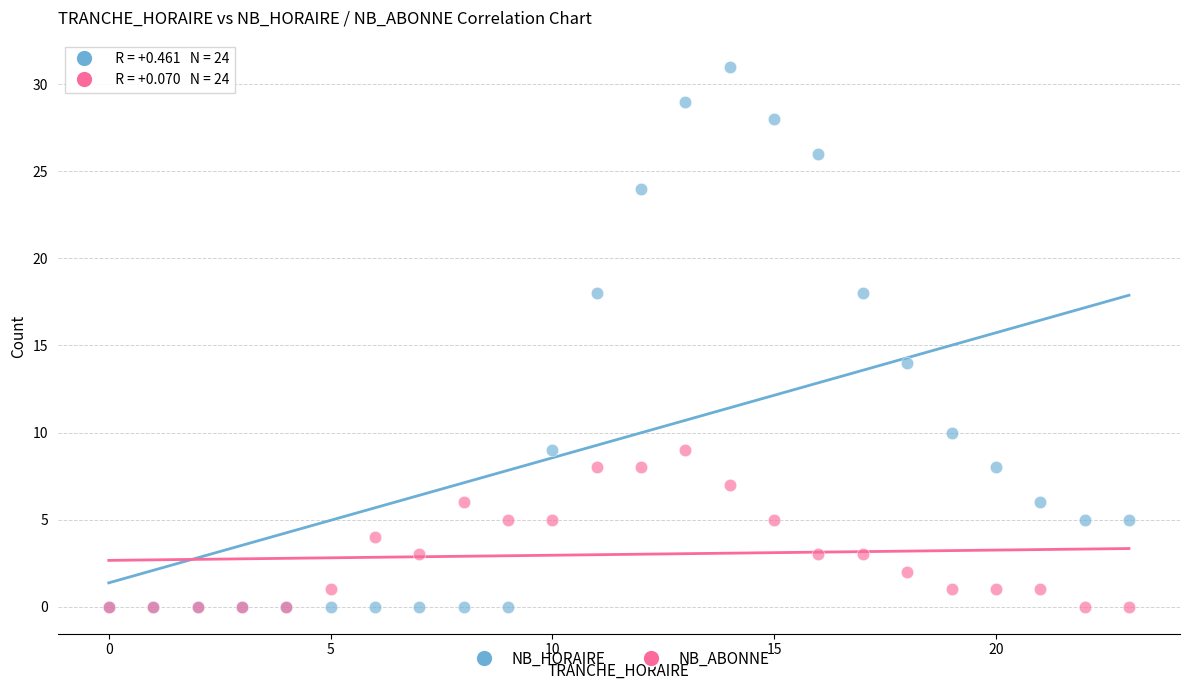

Which series has the widest spread of Y values?

NB_HORAIRE